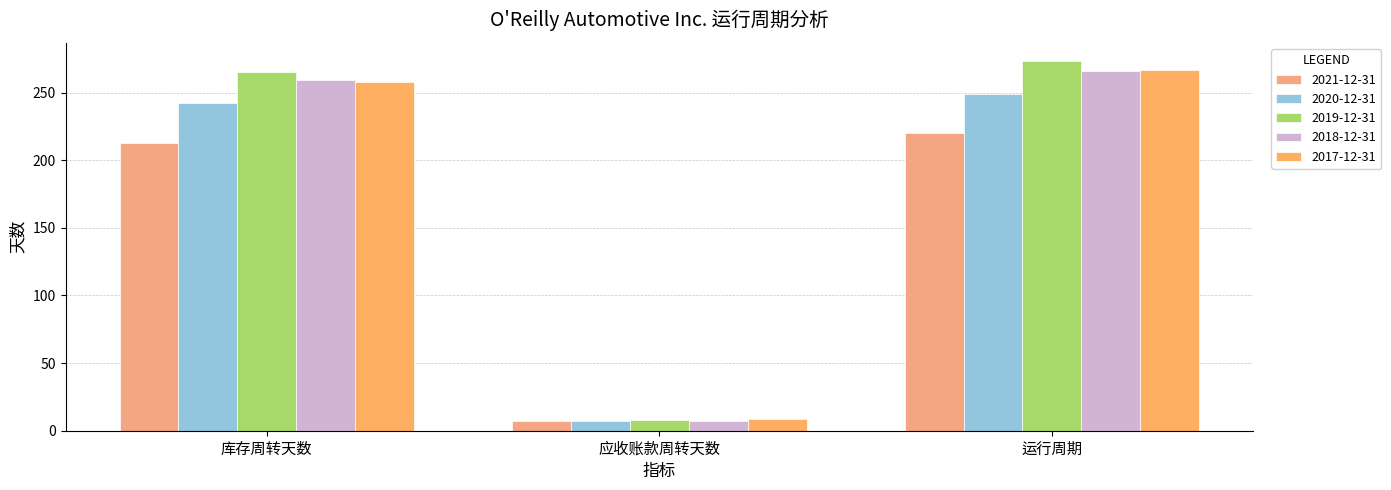

What is the average value of the 2020-12-31 series?

166